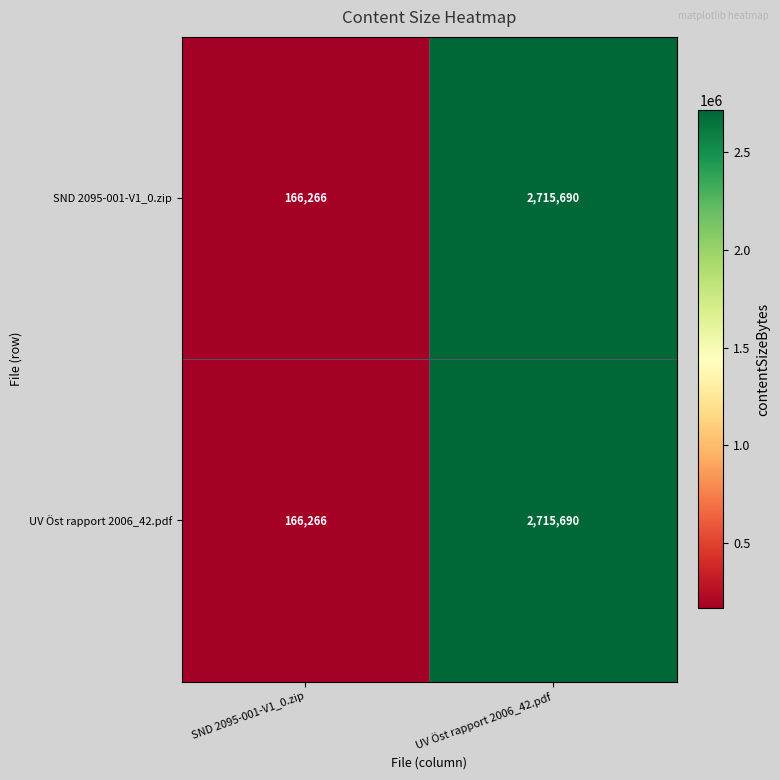

Is it true that UV Öst rapport 2006_42.pdf equals 2715690 at UV Öst rapport 2006_42.pdf?

True